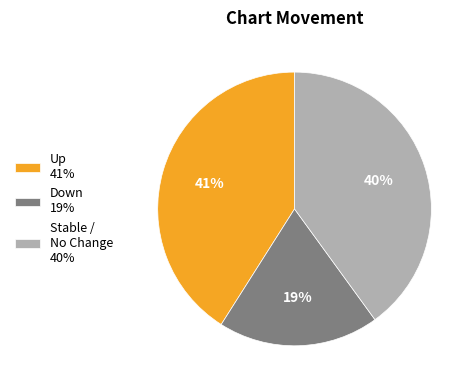

What is the largest slice in the pie chart?

Up 41%